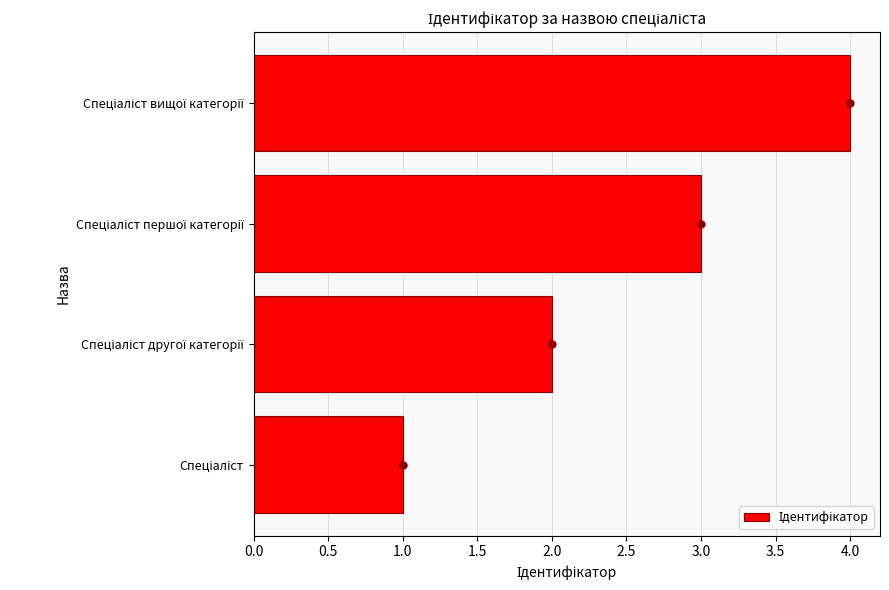

What is the difference between the maximum and minimum values?

3